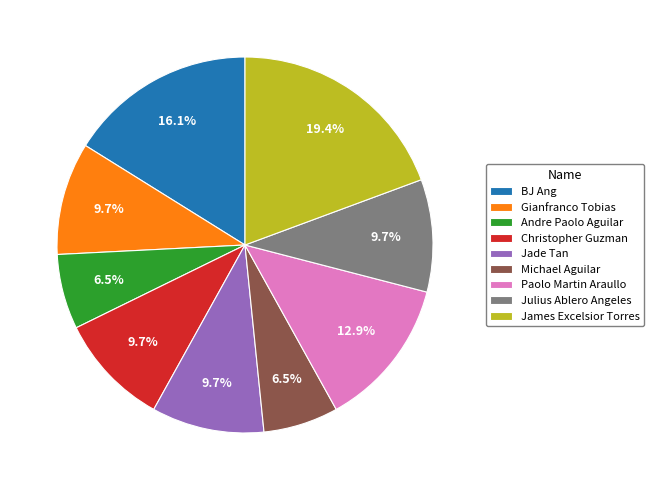

What percentage is NOT represented by Julius Ablero Angeles?

90.3%